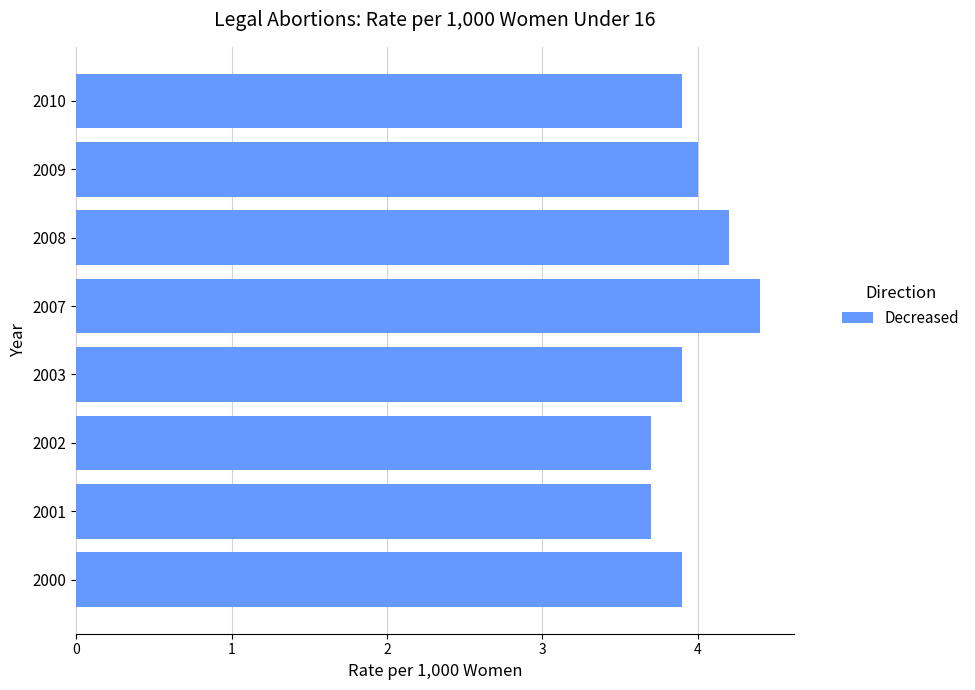

What is the greatest value displayed?

4.4